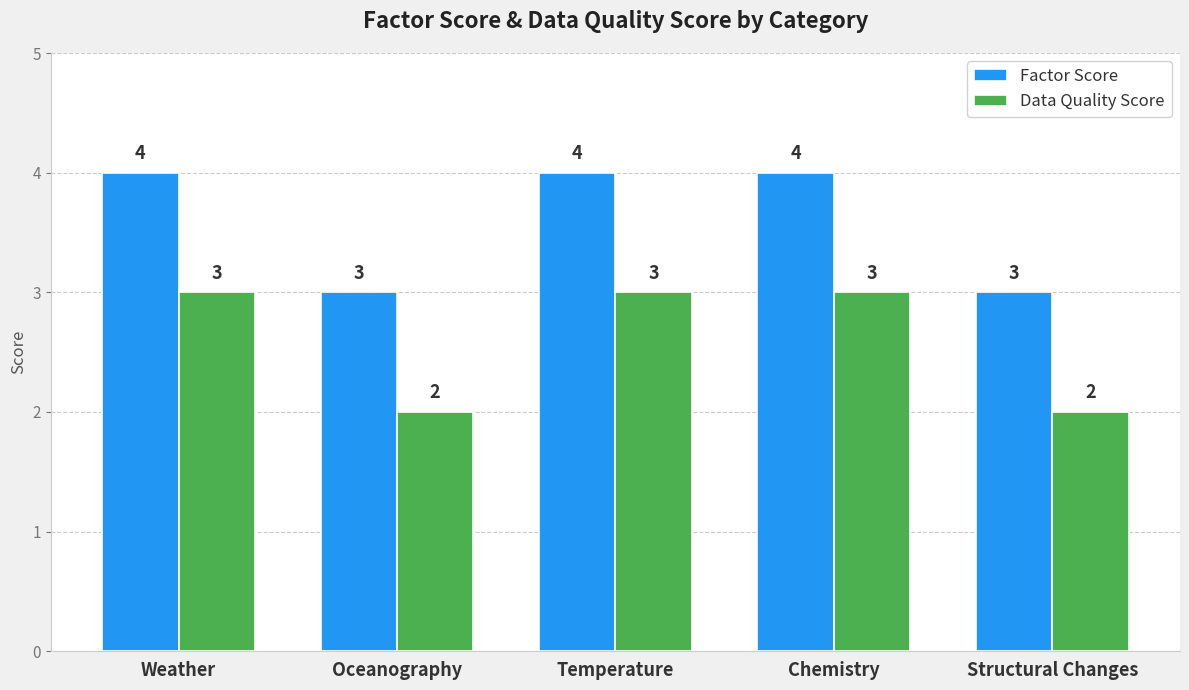

What is the minimum value for Factor Score?

3